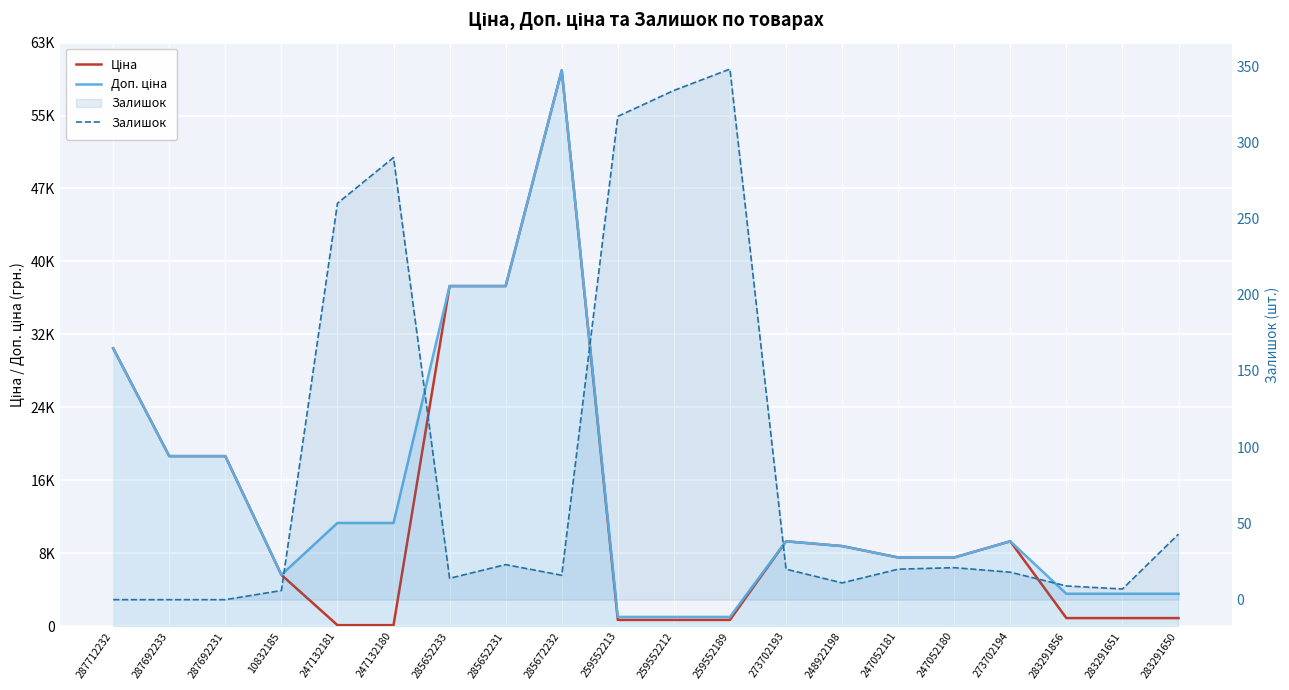

How many series are shown in this chart?

3